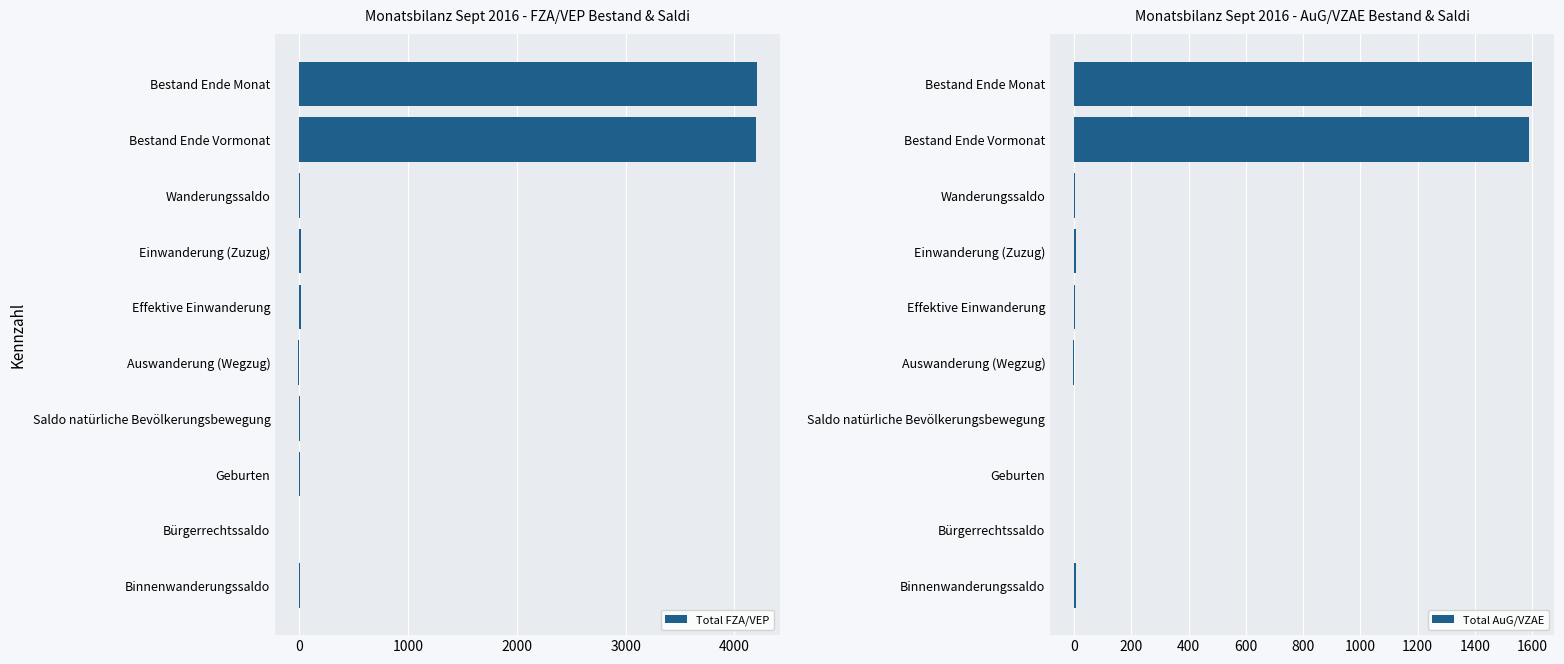

What is the sum of the Total FZA/VEP values at Auswanderung (Wegzug) and Bestand Ende Monat?

4195